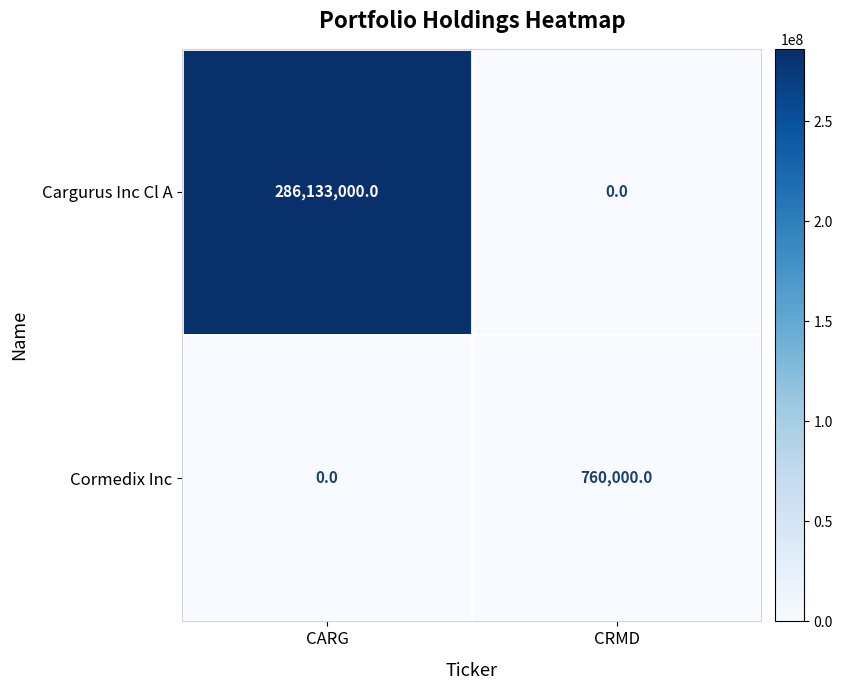

The value of Cargurus Inc Cl A at CARG is 286133000. True or false?

True